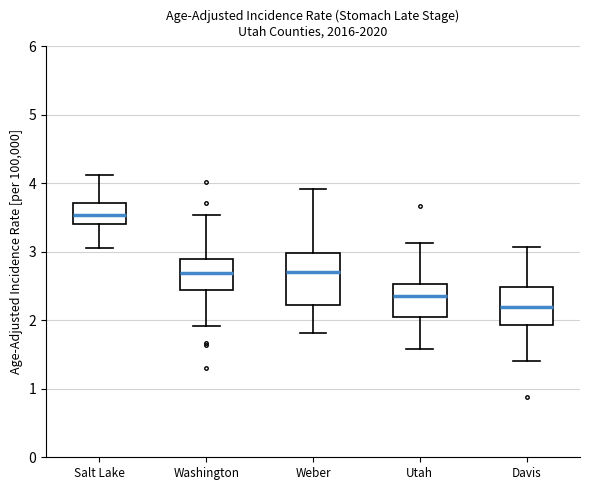

Where does the lower whisker of the box for Utah end on the y-axis? The values are not printed on the chart, so give them approximately, as read against the axis.

1.6